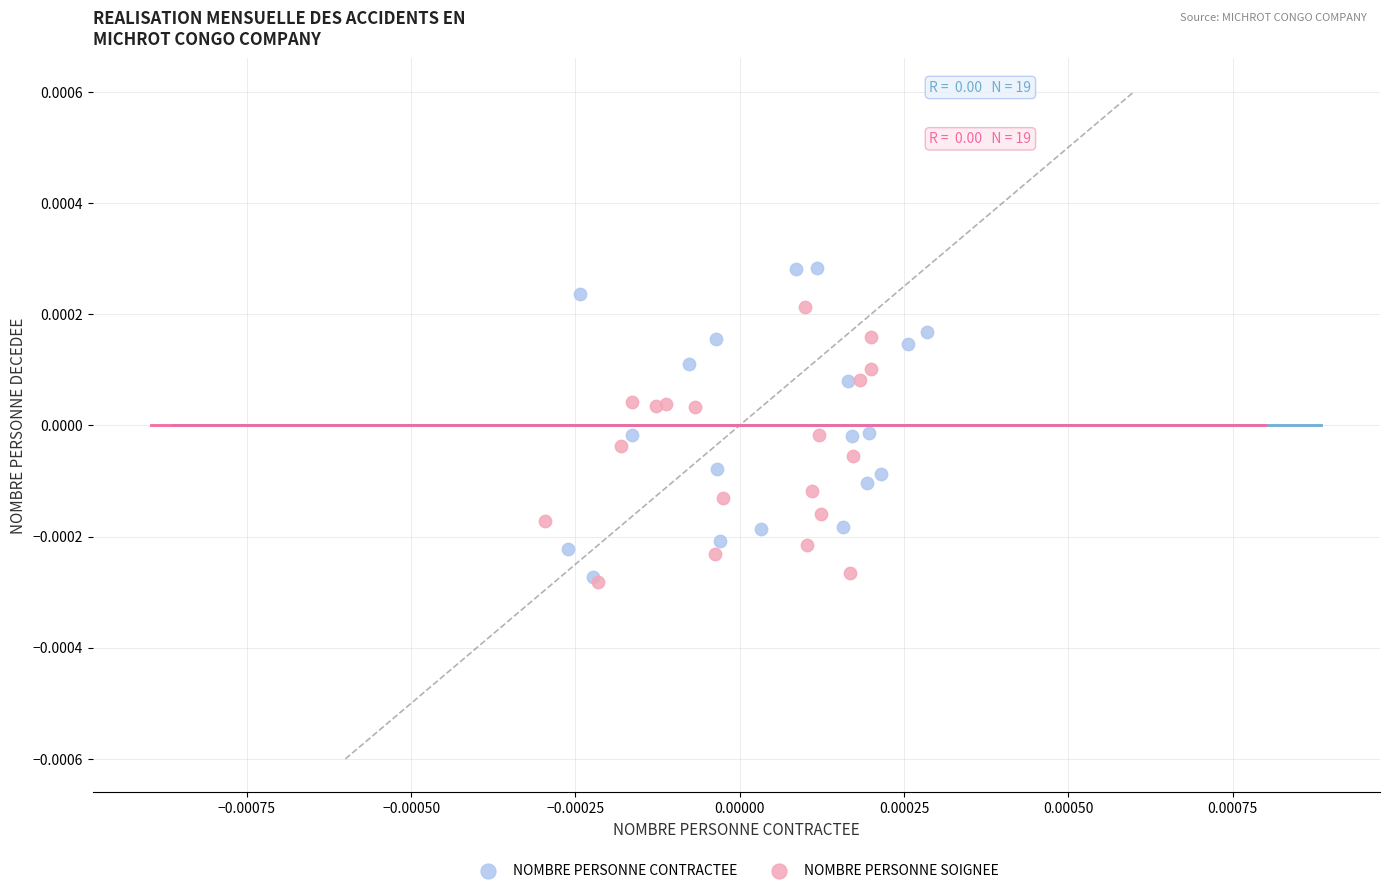

What are all the series names shown in the legend?

NOMBRE PERSONNE CONTRACTEE, NOMBRE PERSONNE SOIGNEE